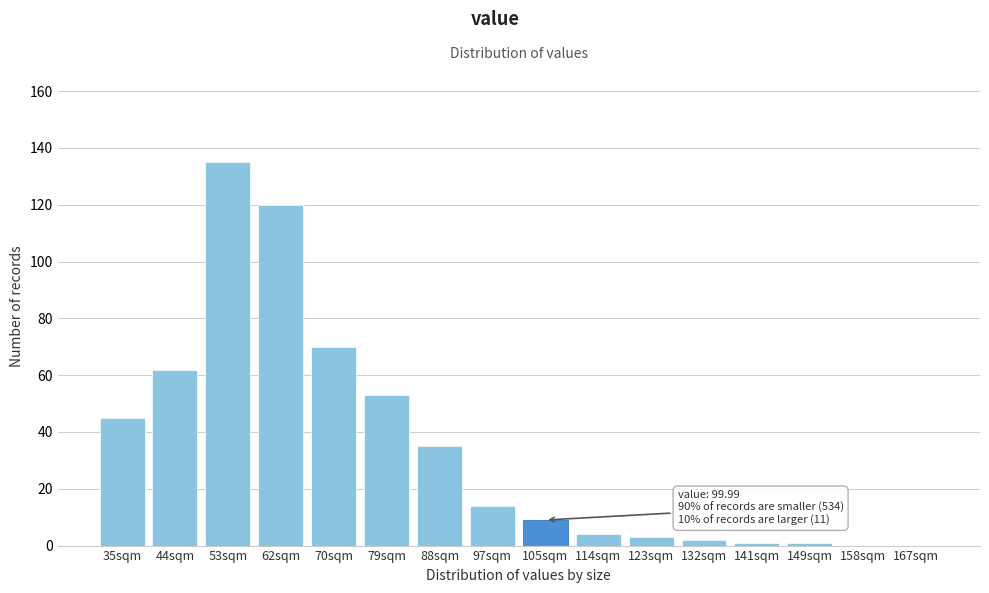

Reading left to right, extract all data points from this chart.

35sqm=45	44sqm=62	53sqm=135	62sqm=120	70sqm=70	79sqm=53	88sqm=35	97sqm=14	105sqm=9	114sqm=4	123sqm=3	132sqm=2	141sqm=1	149sqm=1	158sqm=0	167sqm=0